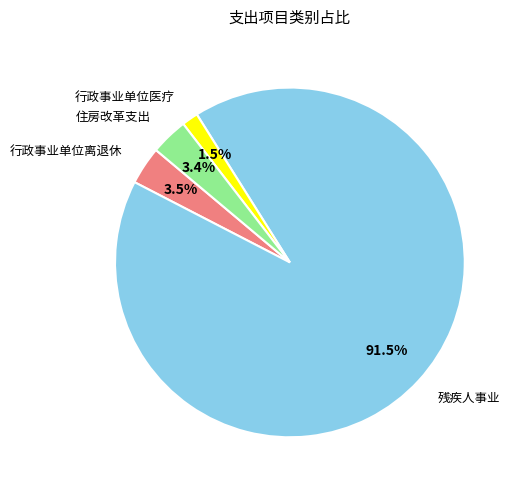

Is there a majority slice in this chart?

Yes